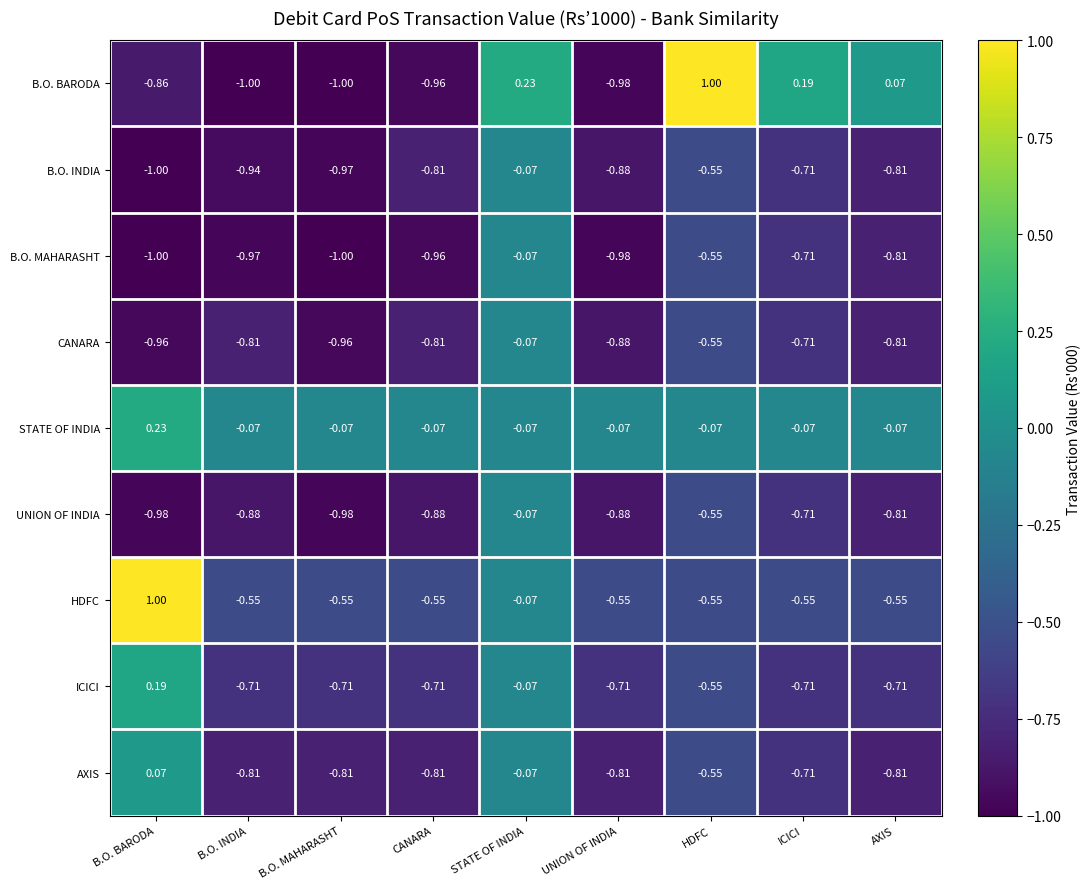

At which label does STATE OF INDIA first exceed 0?

B.O. BARODA